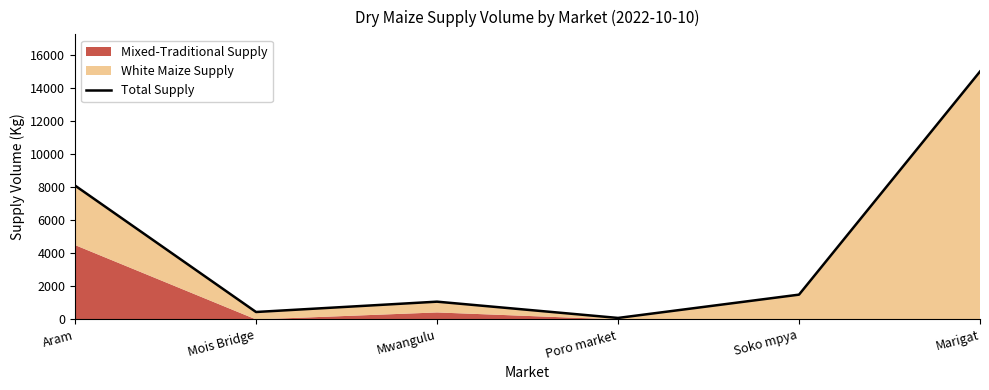

List the labels in order of value, smallest first.

Poro market, Mois Bridge, Mwangulu, Soko mpya, Aram, Marigat